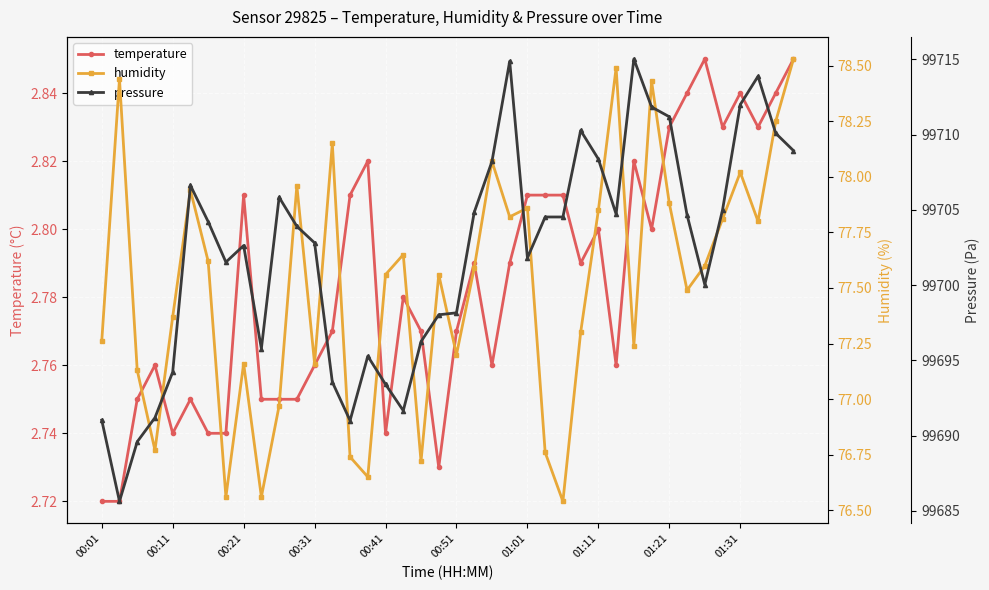

True or false: temperature and humidity intersect in this chart.

False